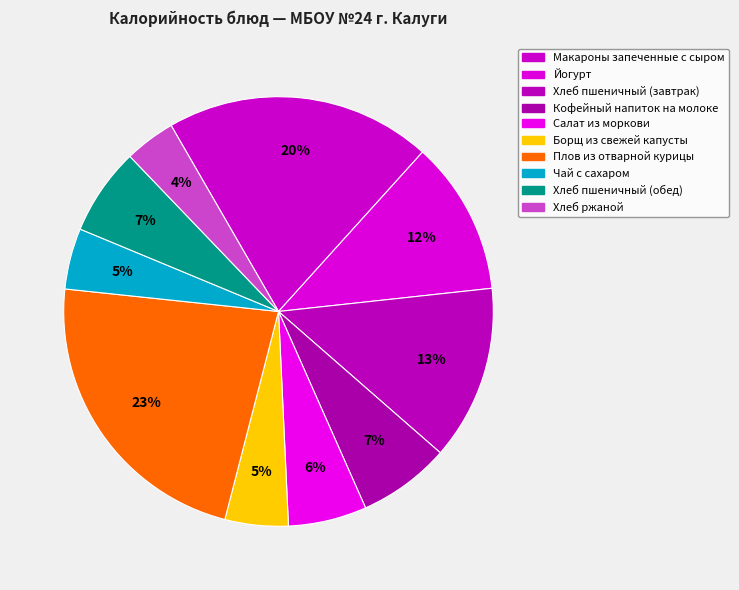

How many slices are in this pie chart?

10